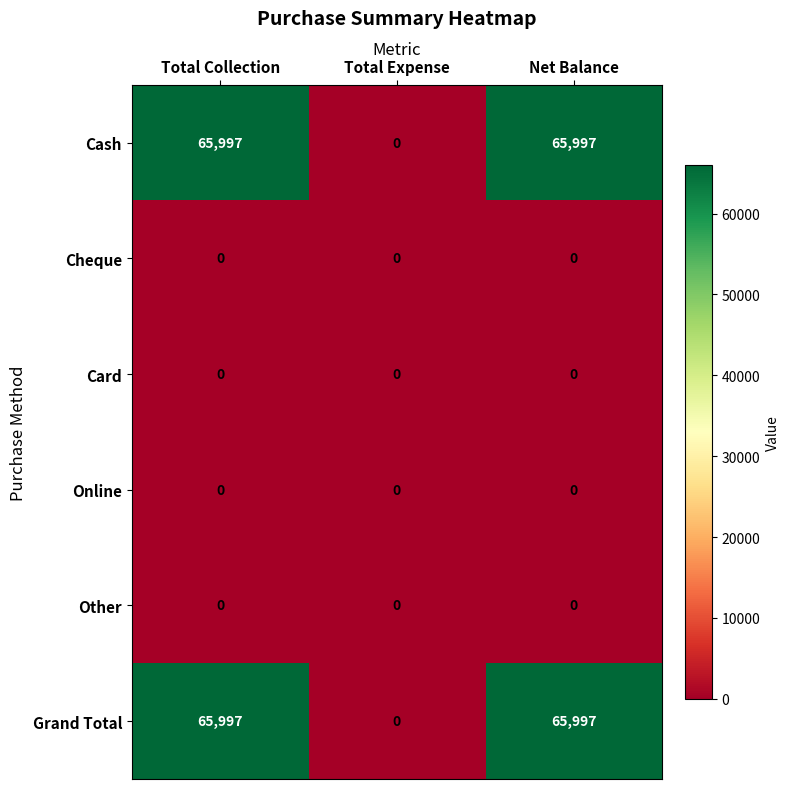

The Other series shows 0 at Total Collection. True or false?

True